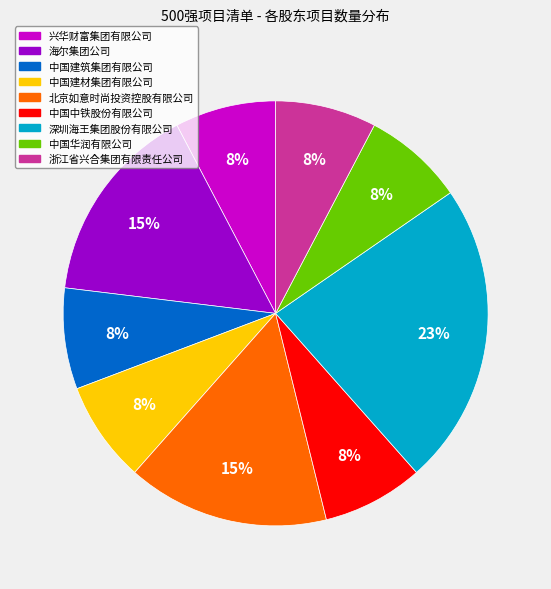

To the nearest percent, what percentage of the pie is 中国建材集团有限公司?

8%